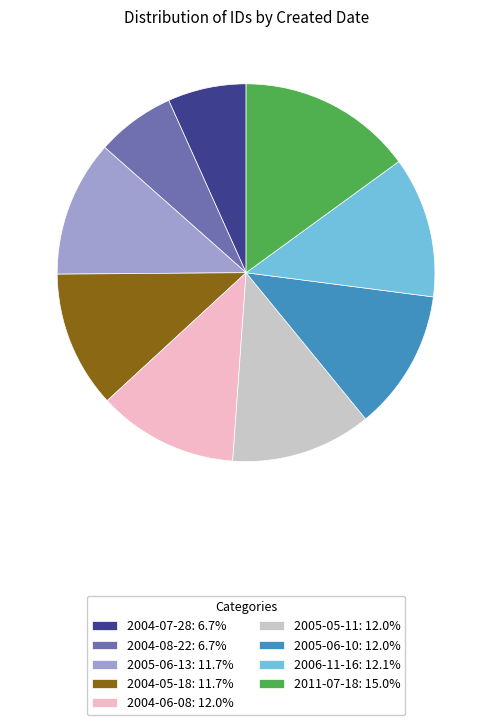

Is there any slice that represents more than half of the pie?

No